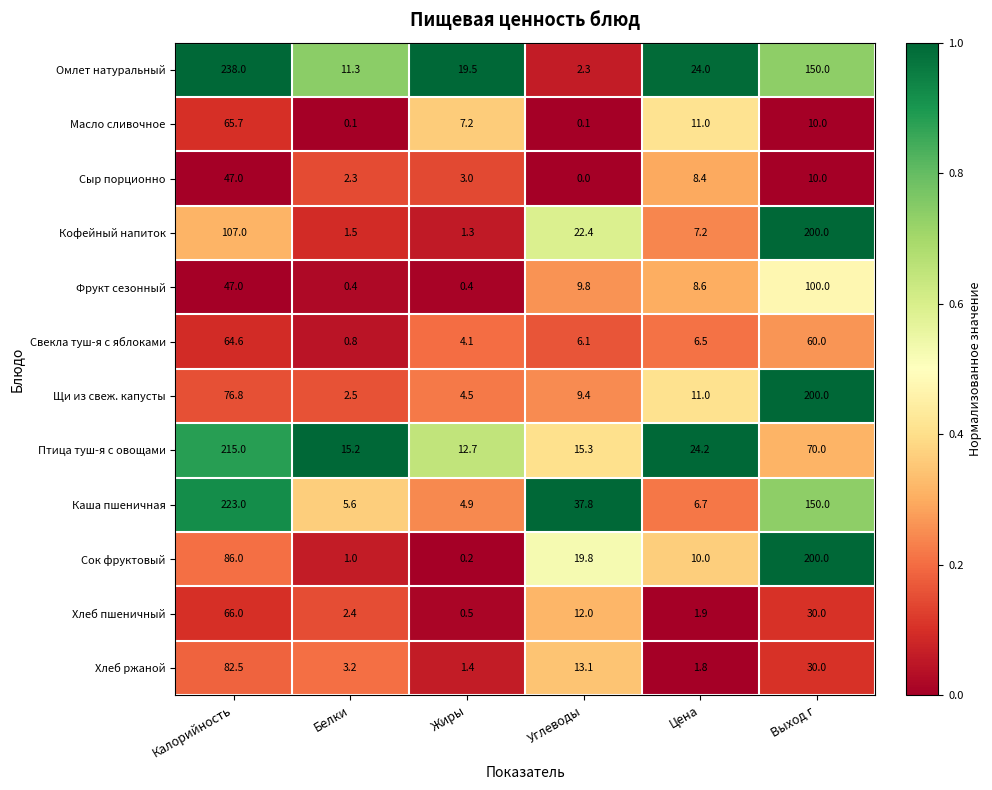

How many series are shown in this chart?

12